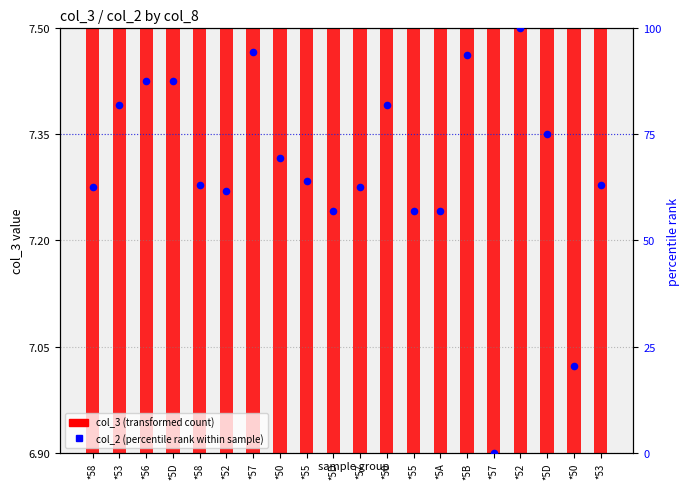

Is the value of col_2 (percentile rank within sample) at *56 greater than the value of col_3 (transformed count) at *5D?

Yes